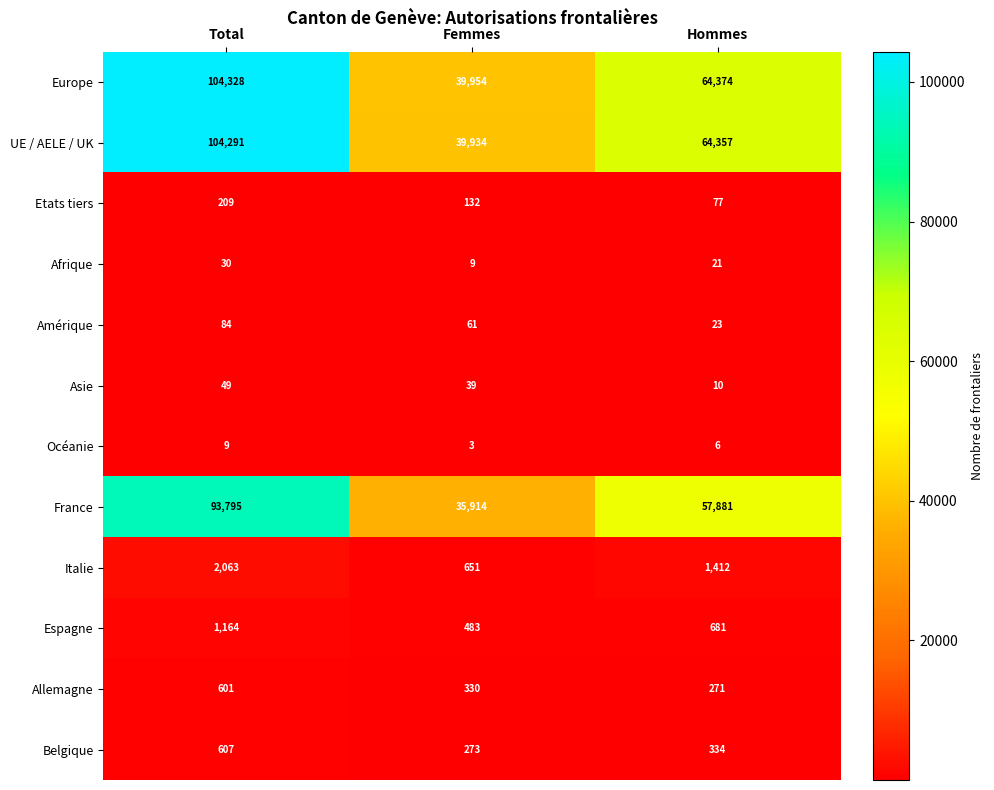

What is the difference between the maximum and minimum values in the Océanie series?

6